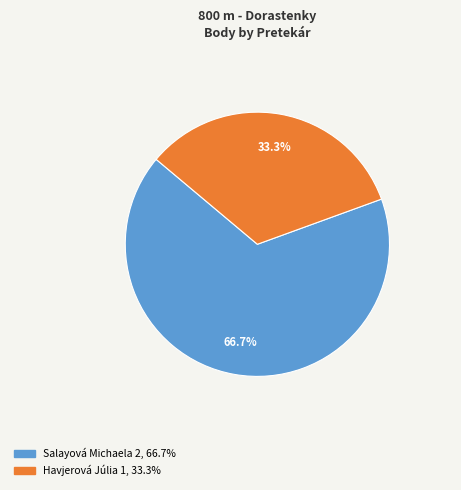

Which category has the biggest portion of the pie?

Salayová Michaela